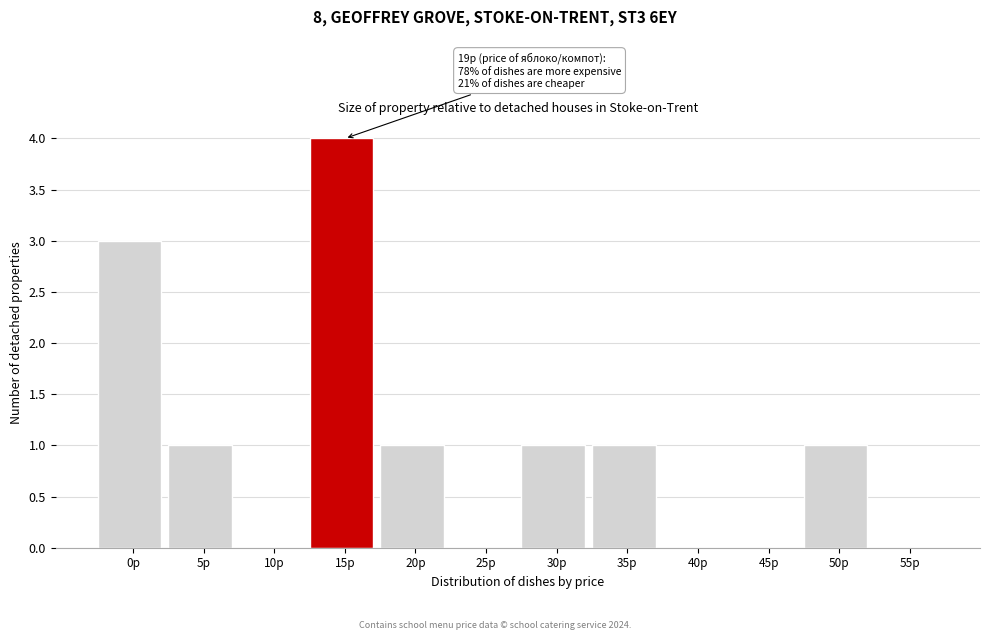

Reading left to right, list all the values displayed in this chart.

0p=3	5p=1	10p=0	15p=4	20p=1	25p=0	30p=1	35p=1	40p=0	45p=0	50p=1	55p=0